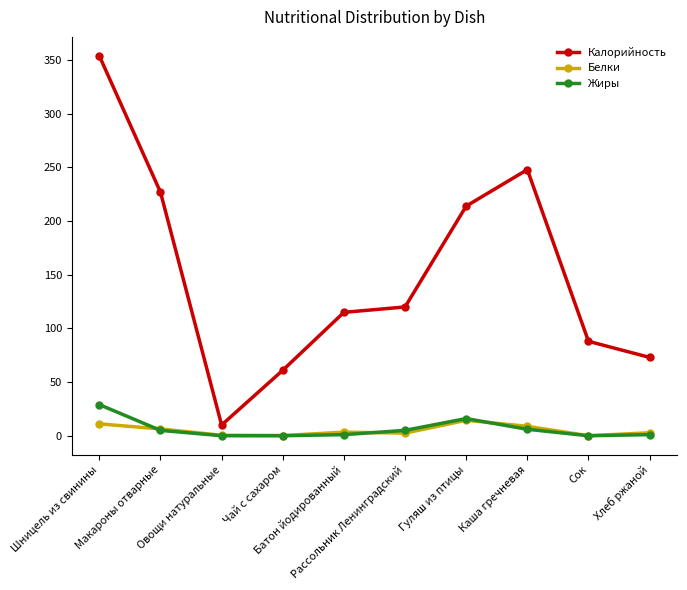

What is the label of the 10th point from the right?

Шницель из свинины